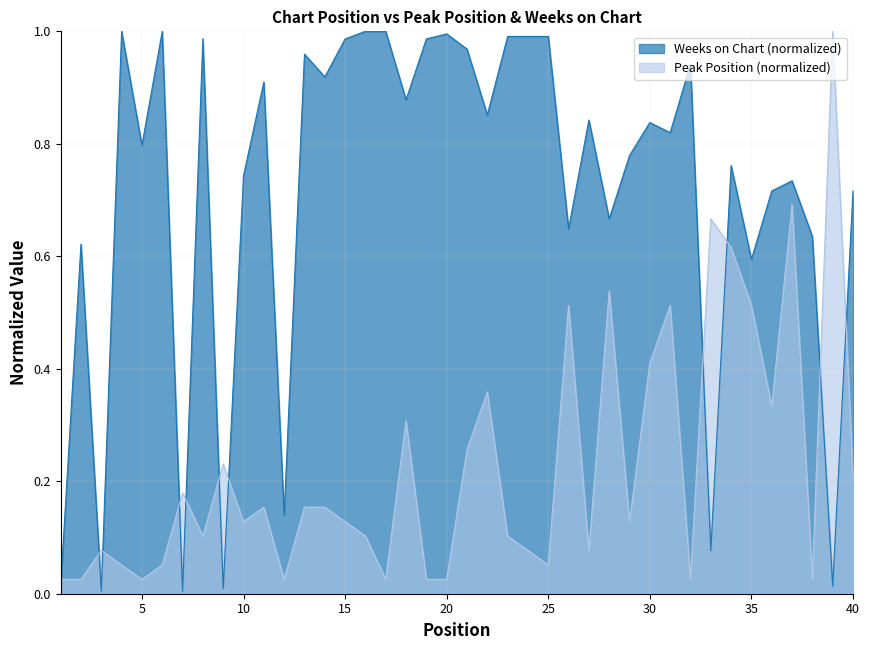

Count the number of categories in the chart.

40